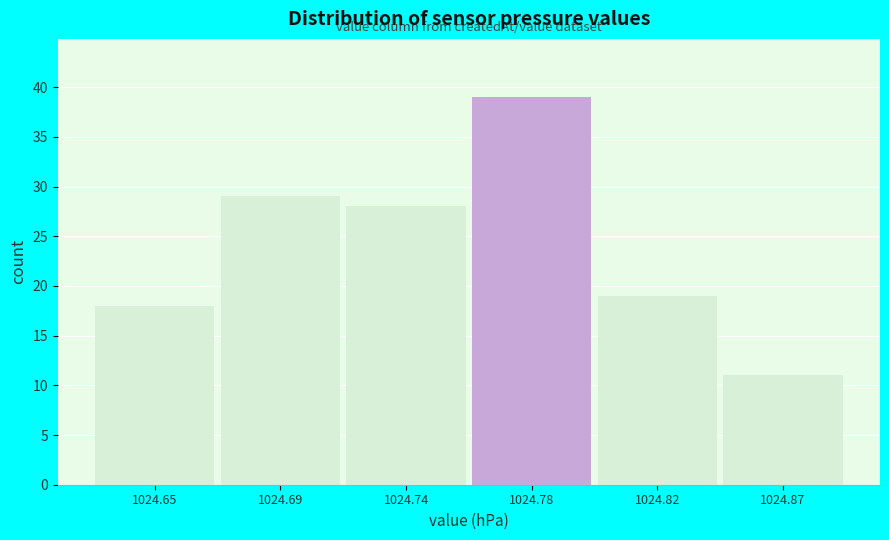

Reading left to right, transcribe all the data shown in this chart.

1024.65=18	1024.69=29	1024.74=28	1024.78=39	1024.82=19	1024.87=11